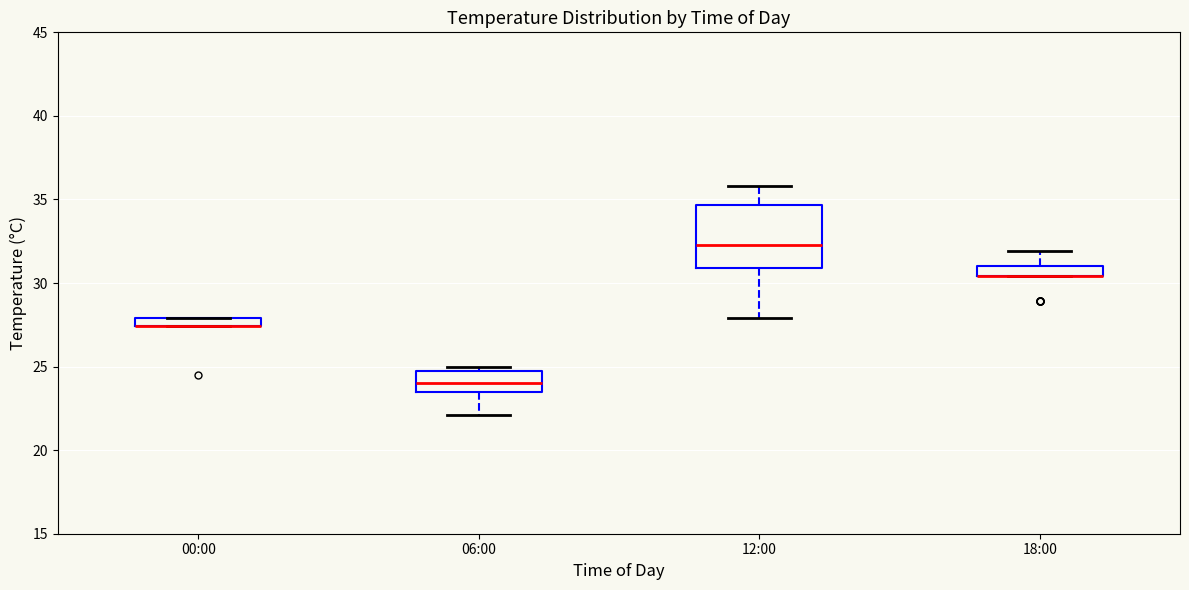

Comparing the boxes themselves (not the whiskers), which one is the tallest?

12:00